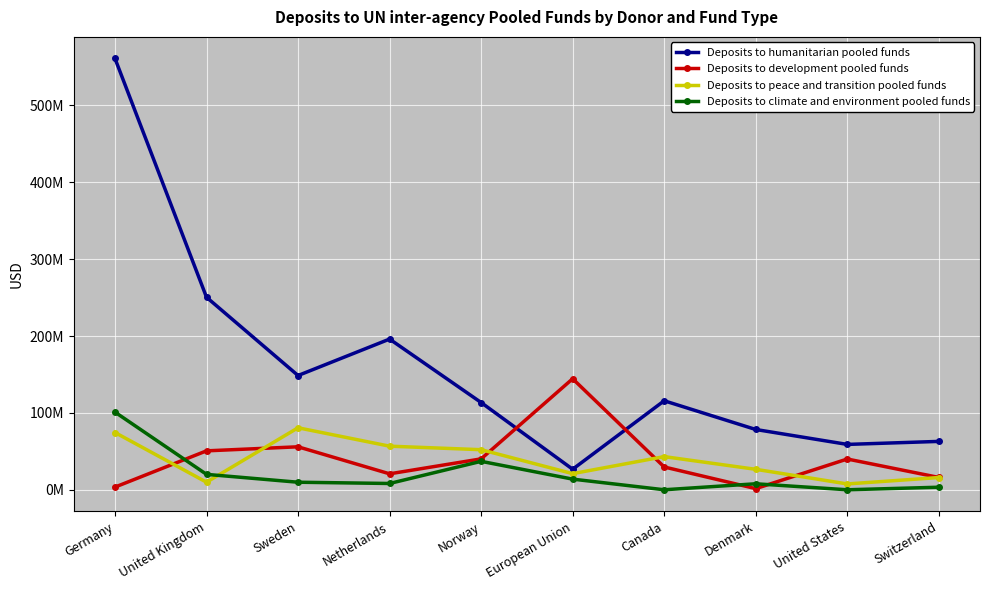

Rank the series at European Union from highest to lowest value.

Deposits to development pooled funds, Deposits to humanitarian pooled funds, Deposits to peace and transition pooled funds, Deposits to climate and environment pooled funds